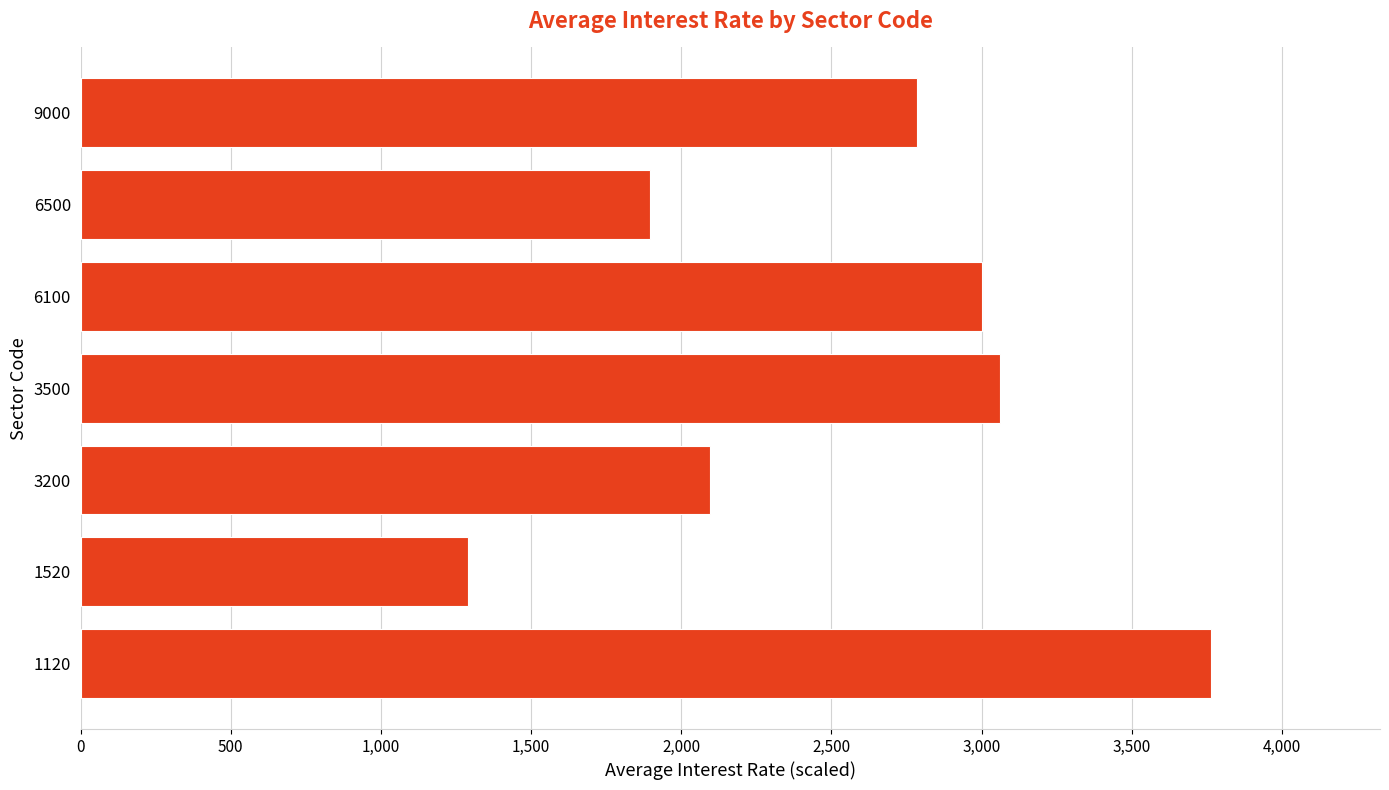

List the labels in order of value, smallest first.

1520, 6500, 3200, 9000, 6100, 3500, 1120